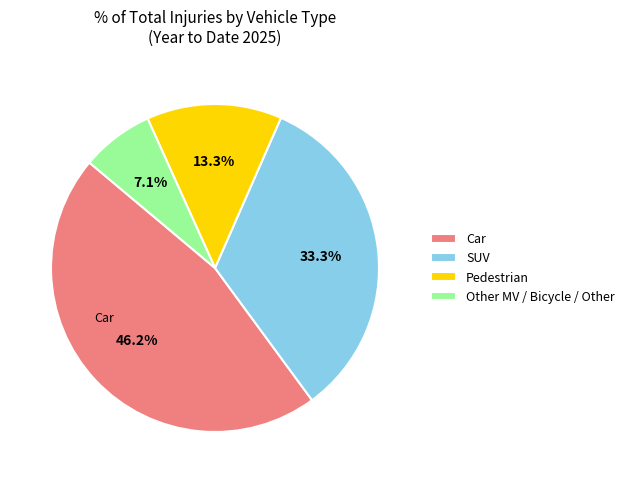

How many slices are in this pie chart?

4